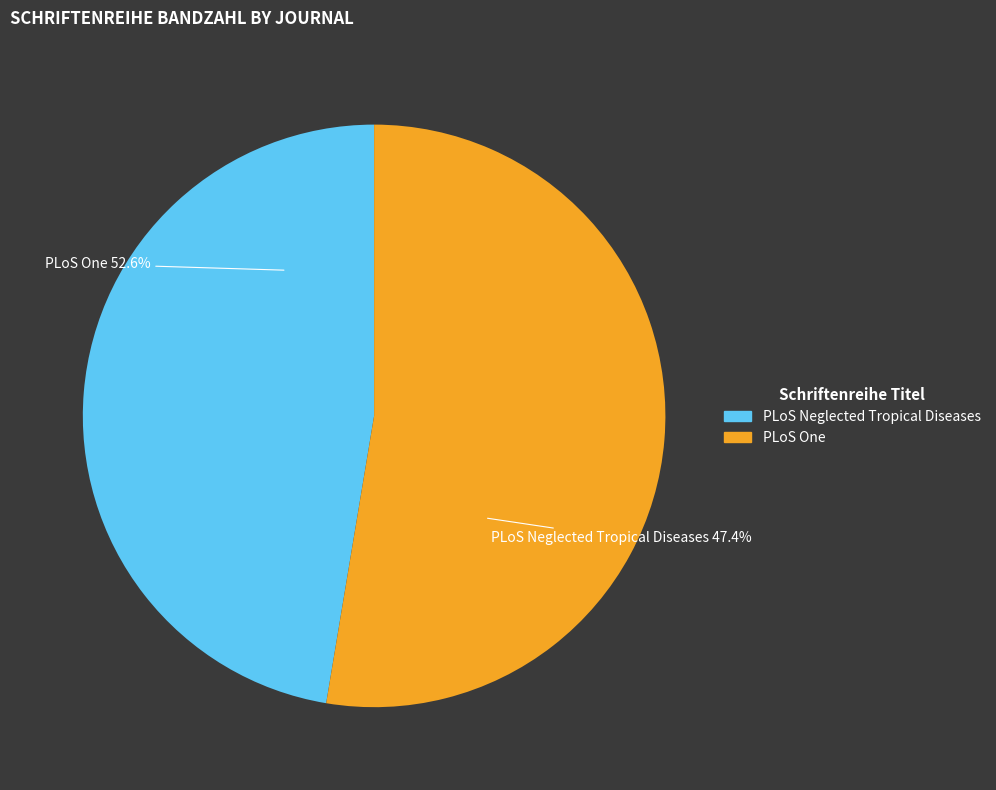

To the nearest percent, what portion does PLoS Neglected Tropical Diseases represent?

47%